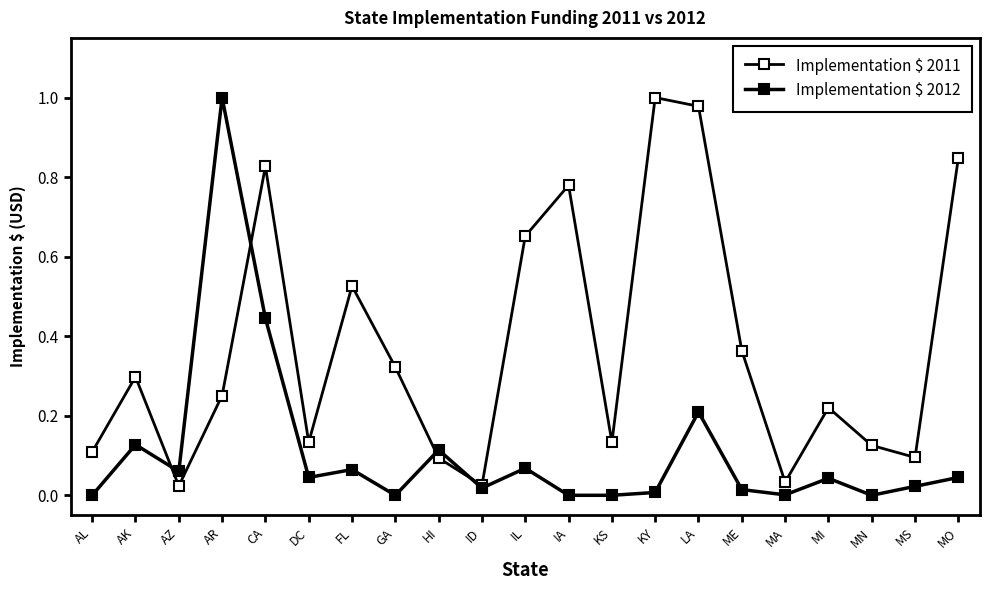

Is this an area chart (filled region under the line)?

No